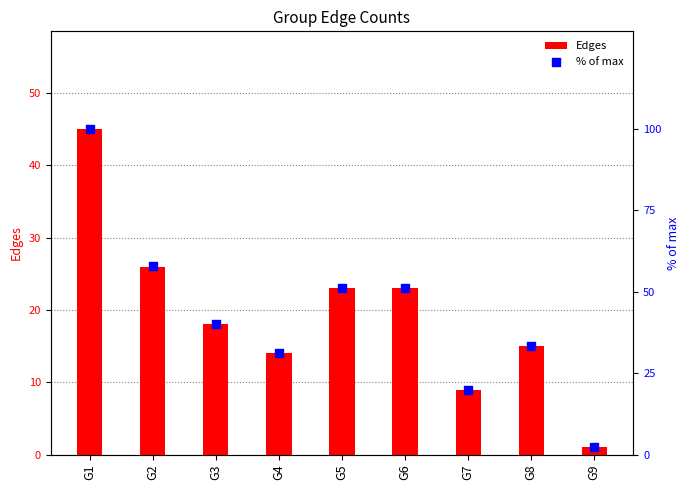

At which category is the sum across all series the highest?

G1